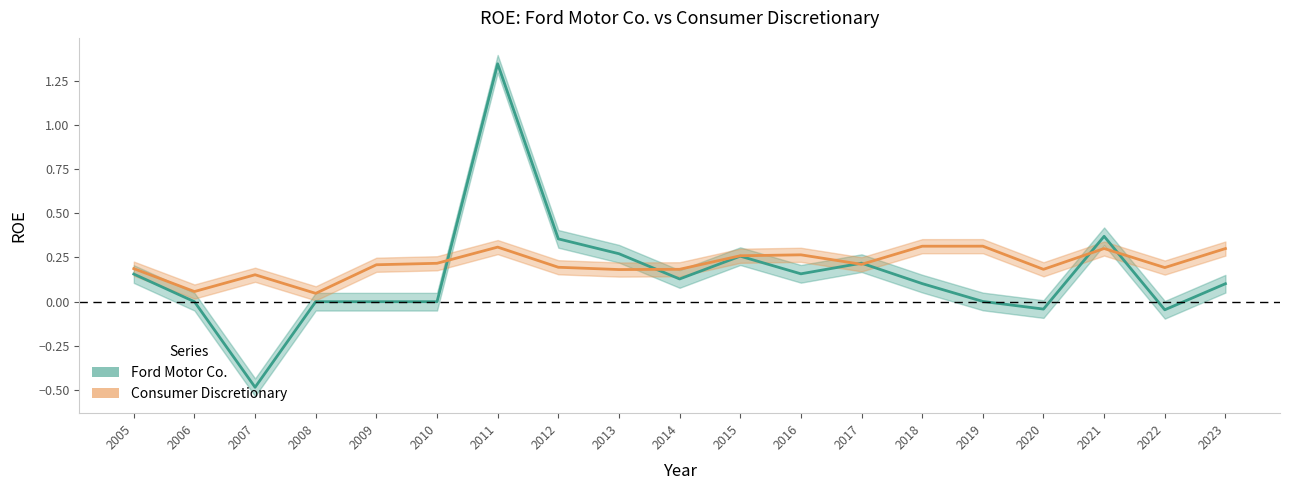

The value of Consumer Discretionary at 2013 is 0.2. True or false?

True